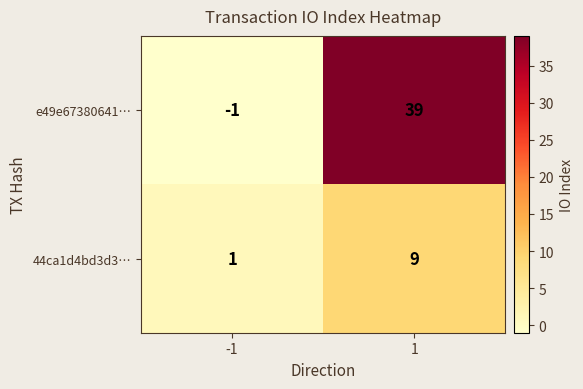

What is the highest value of the 44ca1d4bd3d3… series?

9